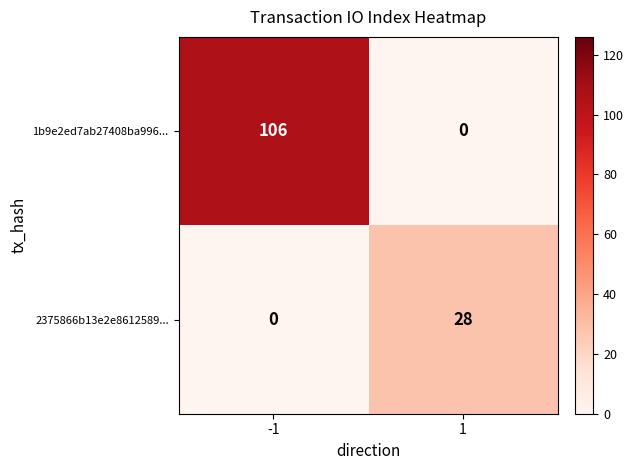

Which series has the largest total across all categories?

1b9e2ed7ab27408ba996...